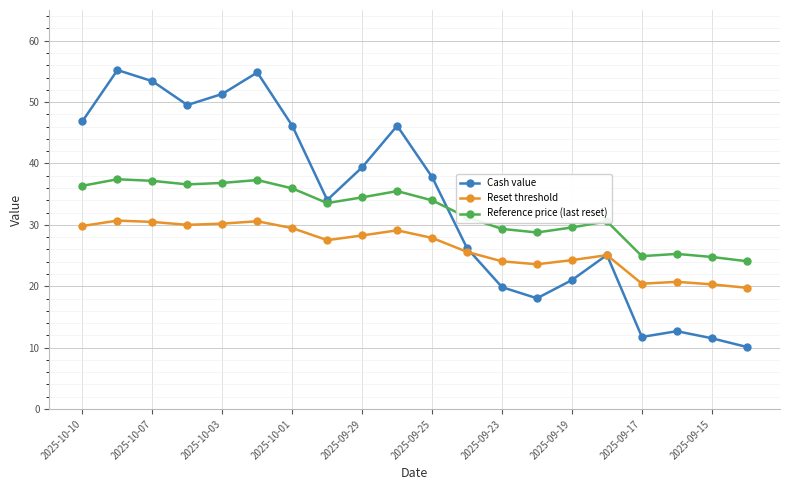

What is the difference between the maximum and minimum values in the Reset threshold series?

10.9